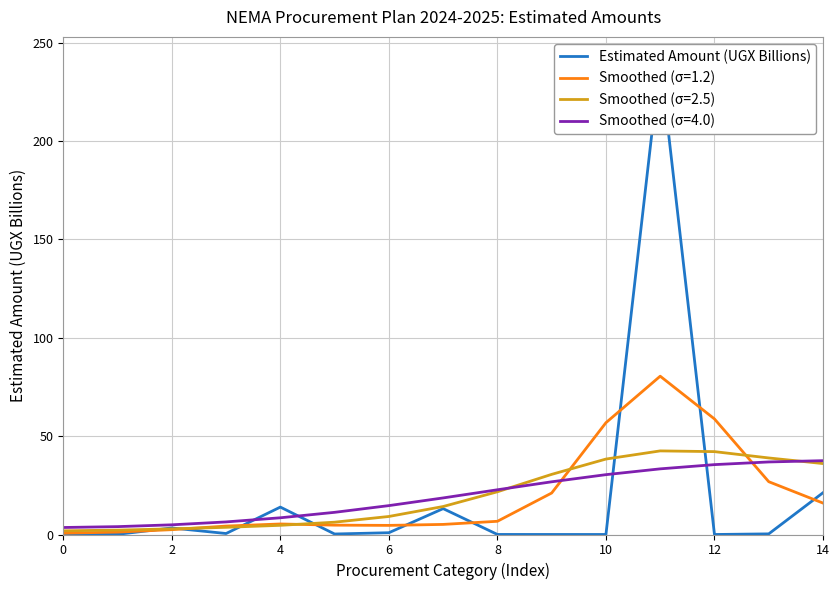

Which has a higher value, 8 or 12?

8